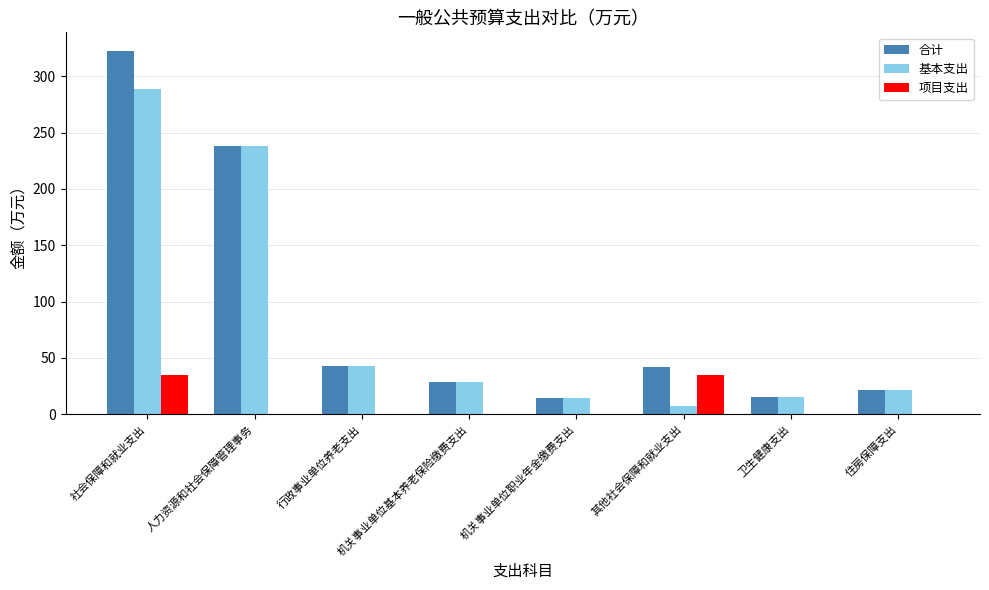

Is the value of 项目支出 at 机关事业单位职业年金缴费支出 greater than the value of 合计 at 机关事业单位基本养老保险缴费支出?

No